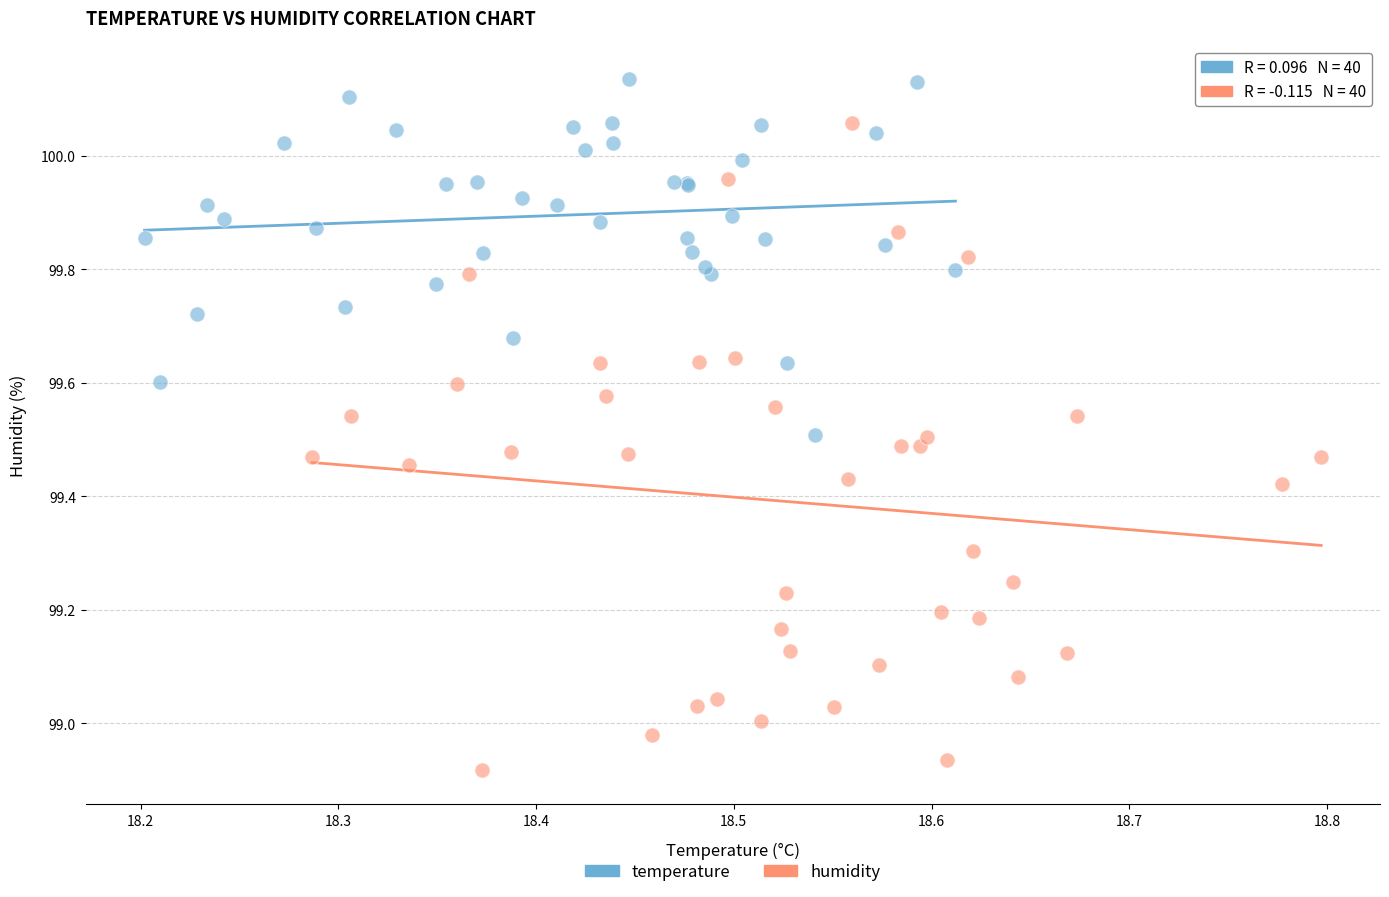

Which series contains the highest Y value?

temperature